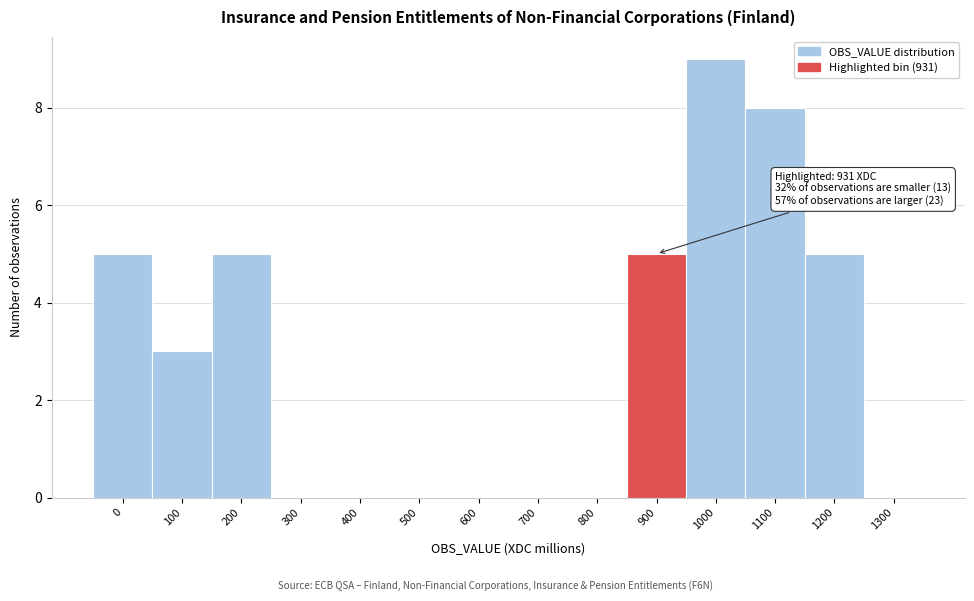

Reading left to right, what are all the values shown in this chart?

0=5	100=3	200=5	300=0	400=0	500=0	600=0	700=0	800=0	900=5	1000=9	1100=8	1200=5	1300=0